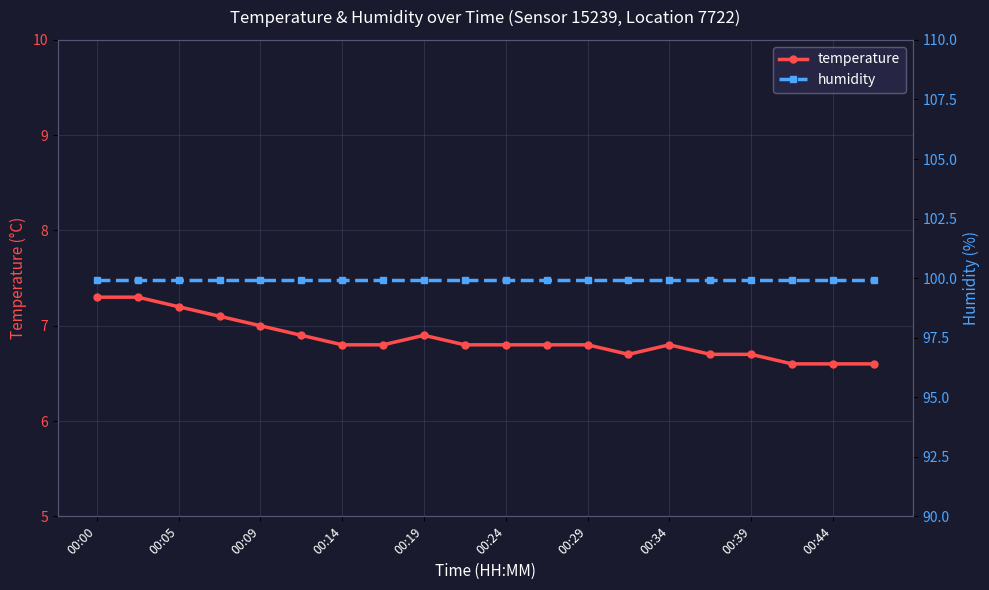

What is the sum of the temperature values at 00:34 and 00:09?

13.8